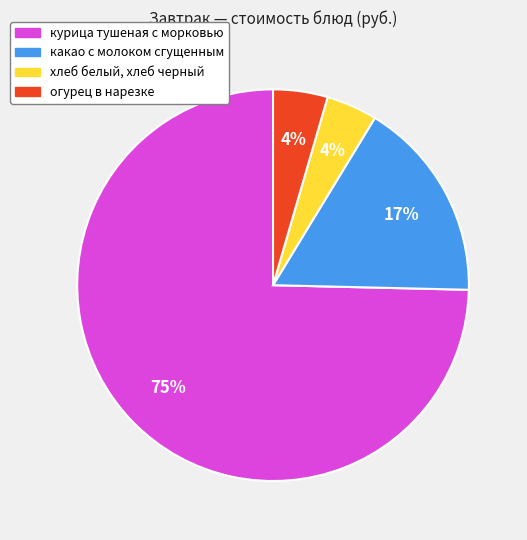

Is there any slice that represents more than half of the pie?

Yes